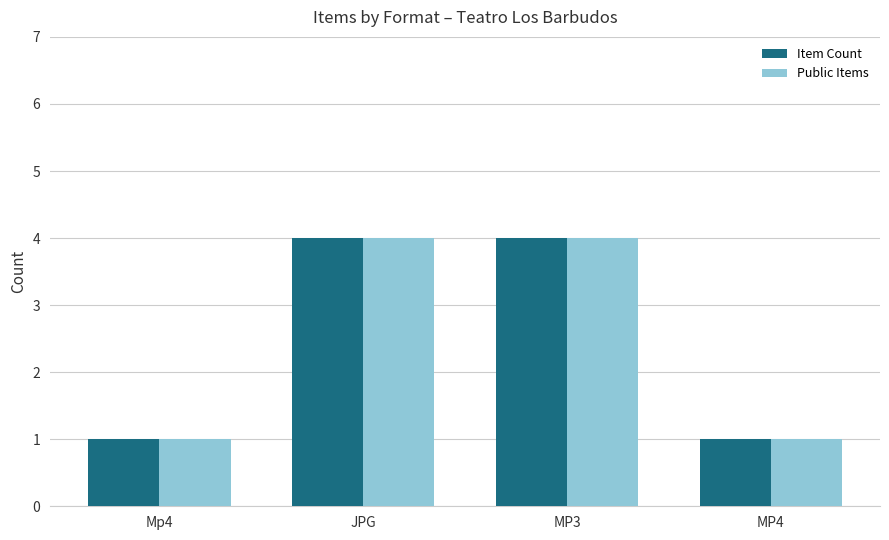

What is the sum of the Item Count values at JPG and MP4?

5